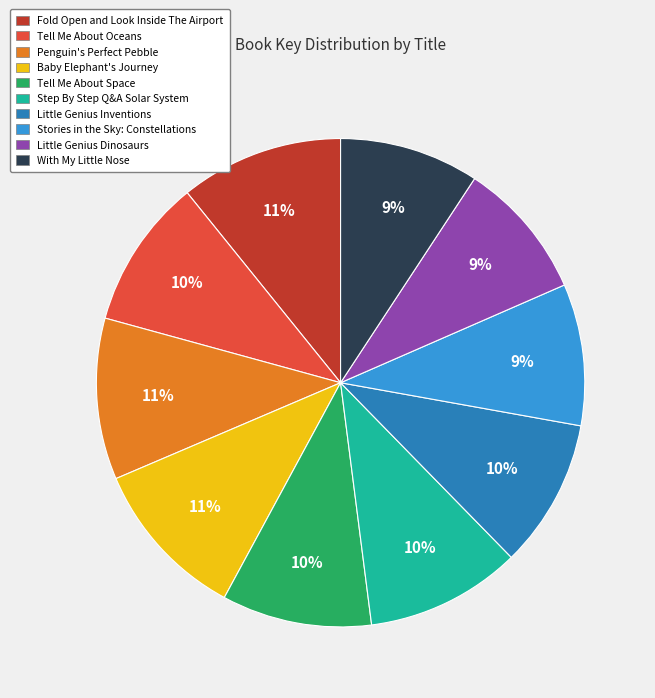

Count the number of slices in the pie.

10